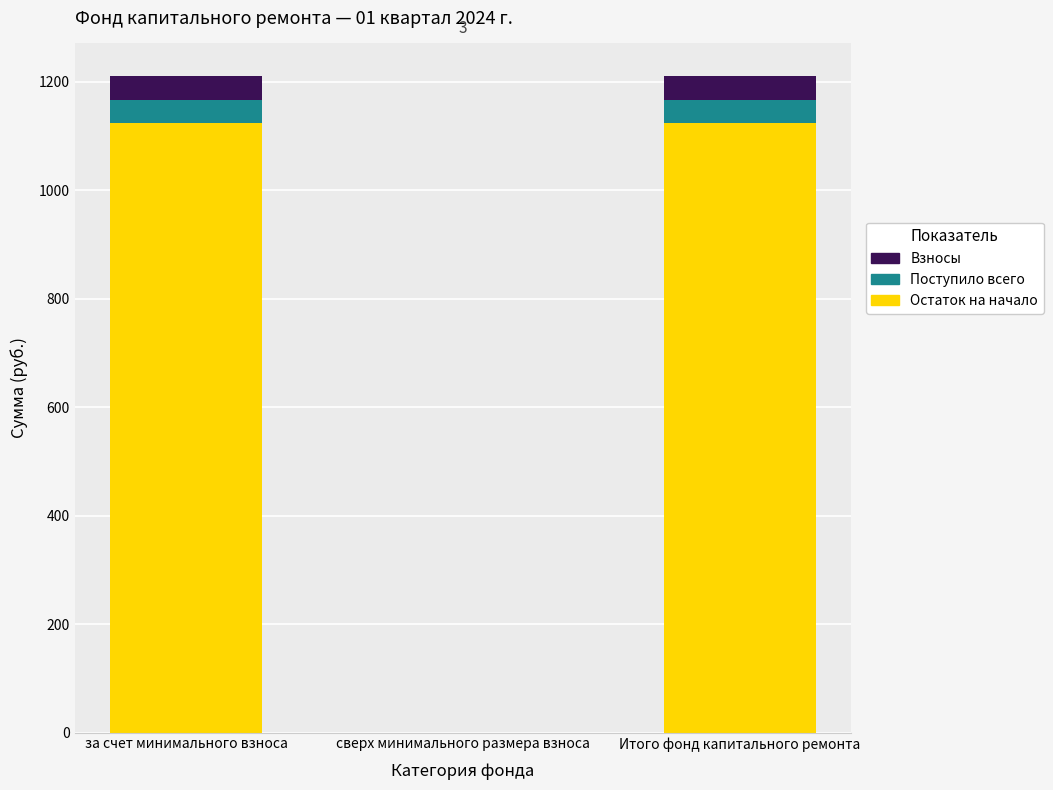

How many data points in Остаток на начало are above 1122?

2